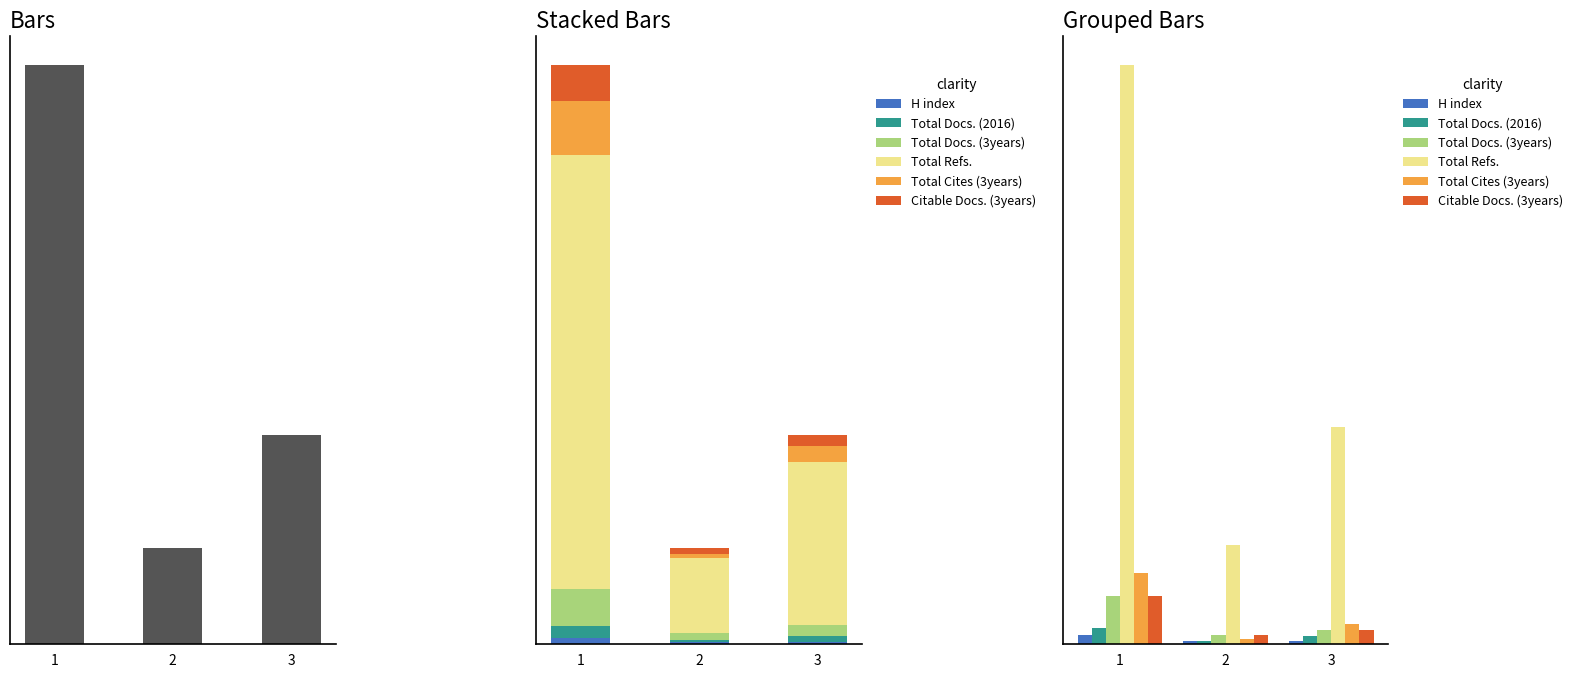

How many data points does each series have?

3